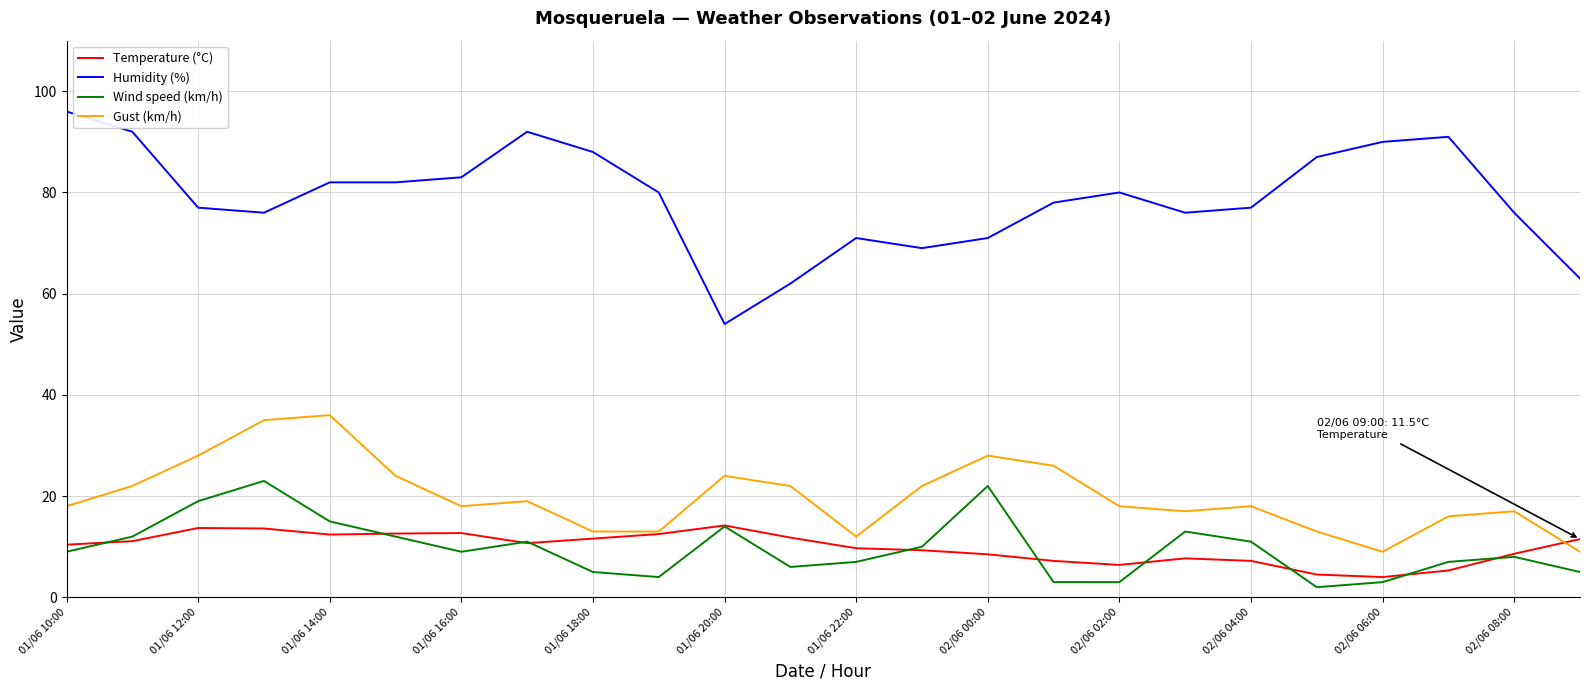

What is the maximum value shown in the chart?

96.0